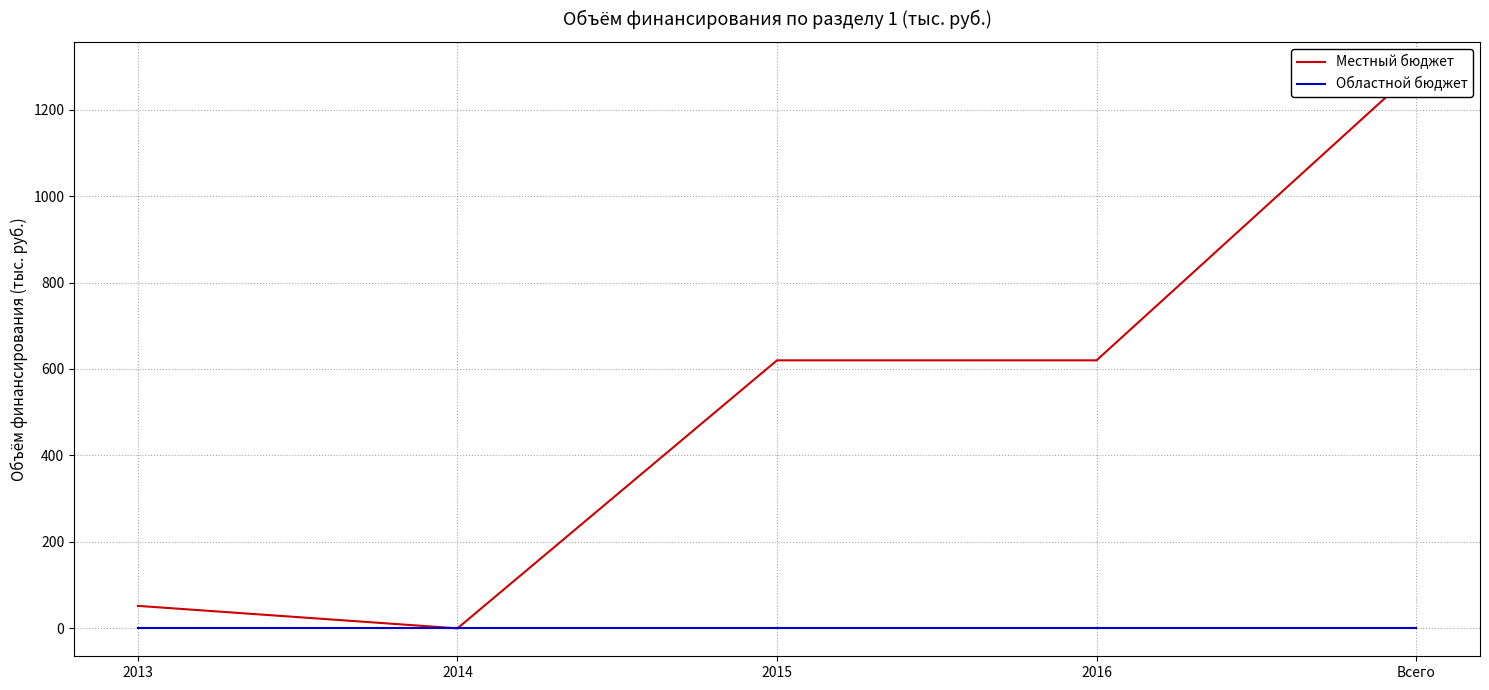

Which label corresponds to the smallest value in the chart?

2014